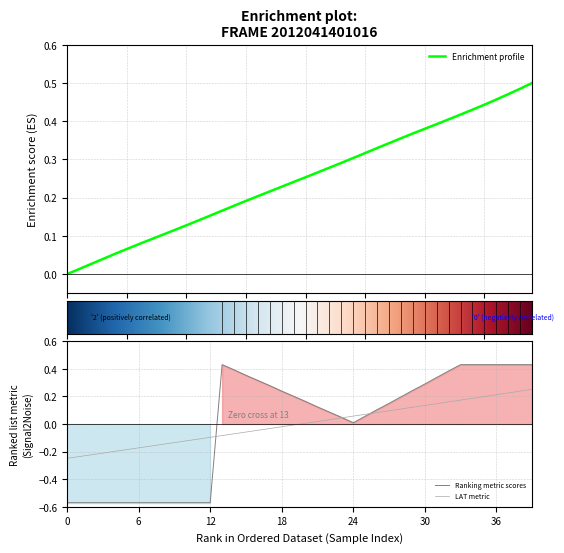

Is it true that SURFACE equals 0.2 at 36?

False